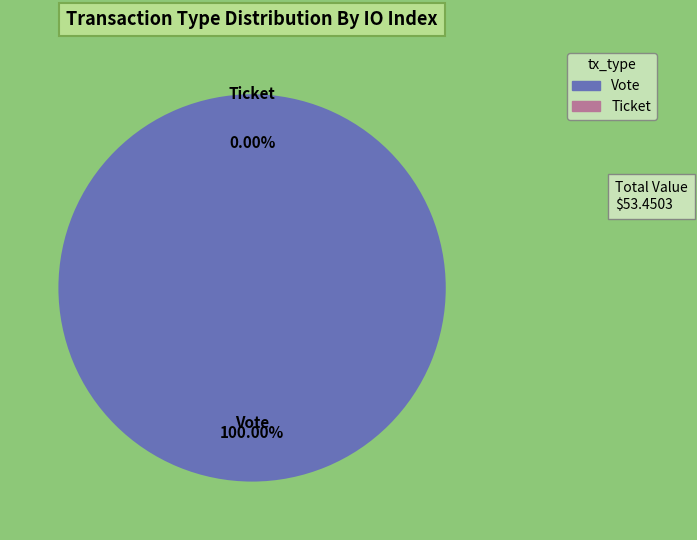

What is the smallest slice in the pie chart?

Ticket